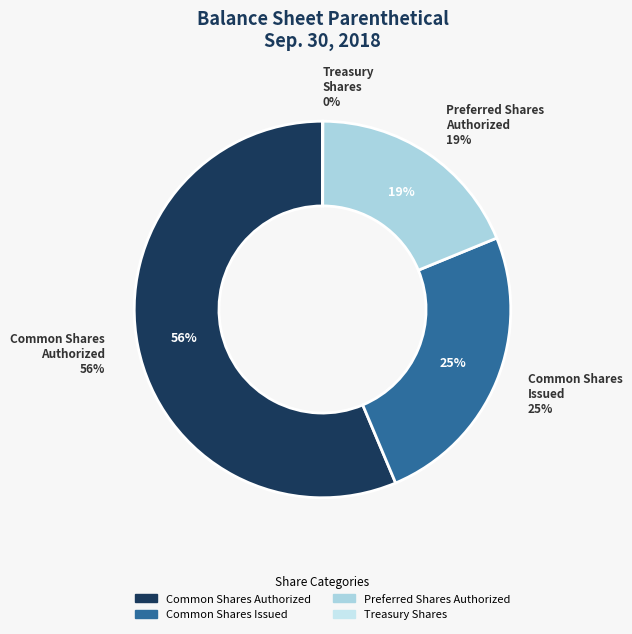

Which category has the biggest portion of the pie?

Common stock, shares authorized